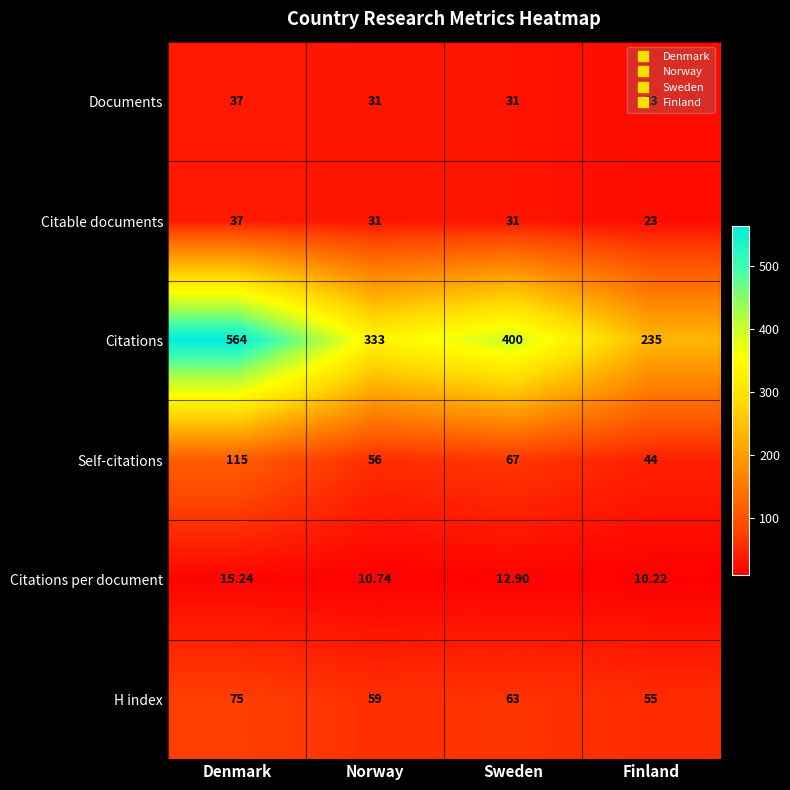

At which category is the sum across all series the highest?

Denmark